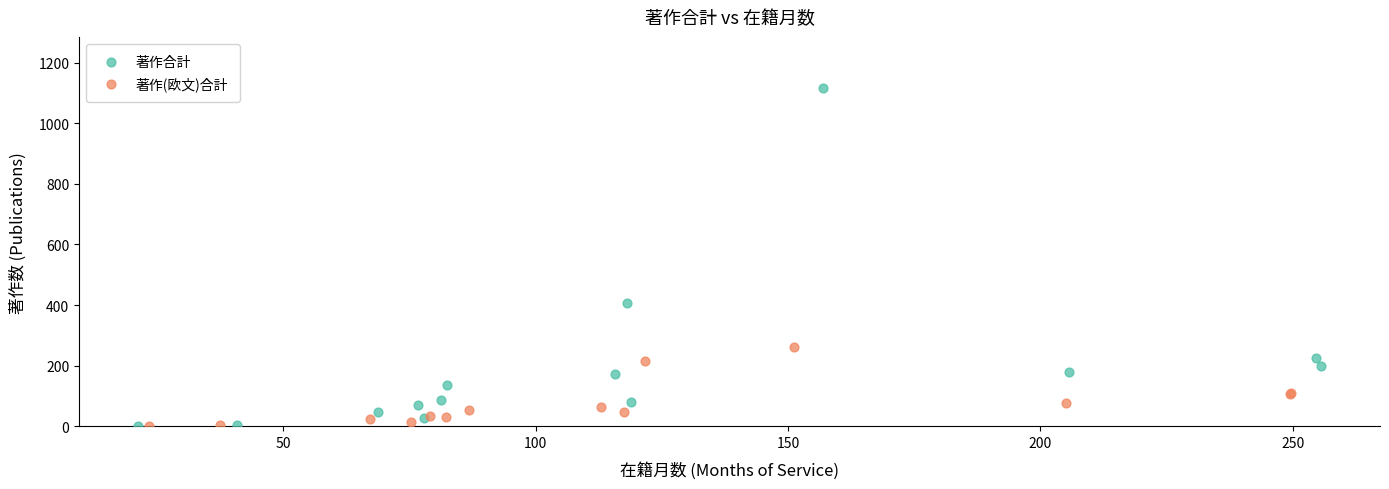

What are all the series names shown in the legend?

著作合計, 著作(欧文)合計